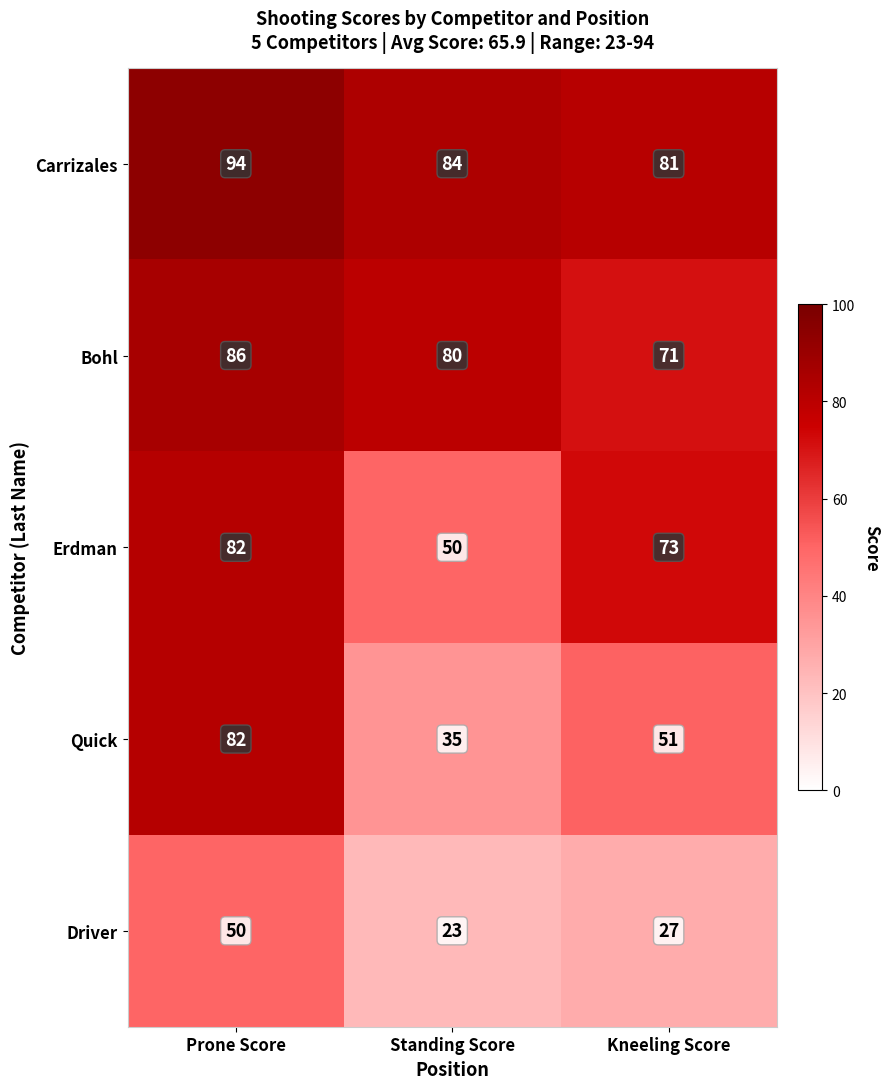

At how many categories does at least one series exceed 34?

3